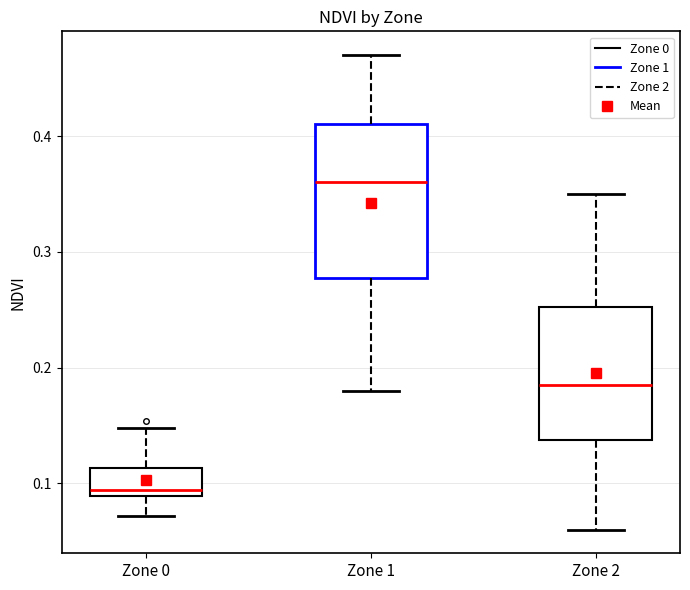

Which box has the lowest median line?

Zone 0